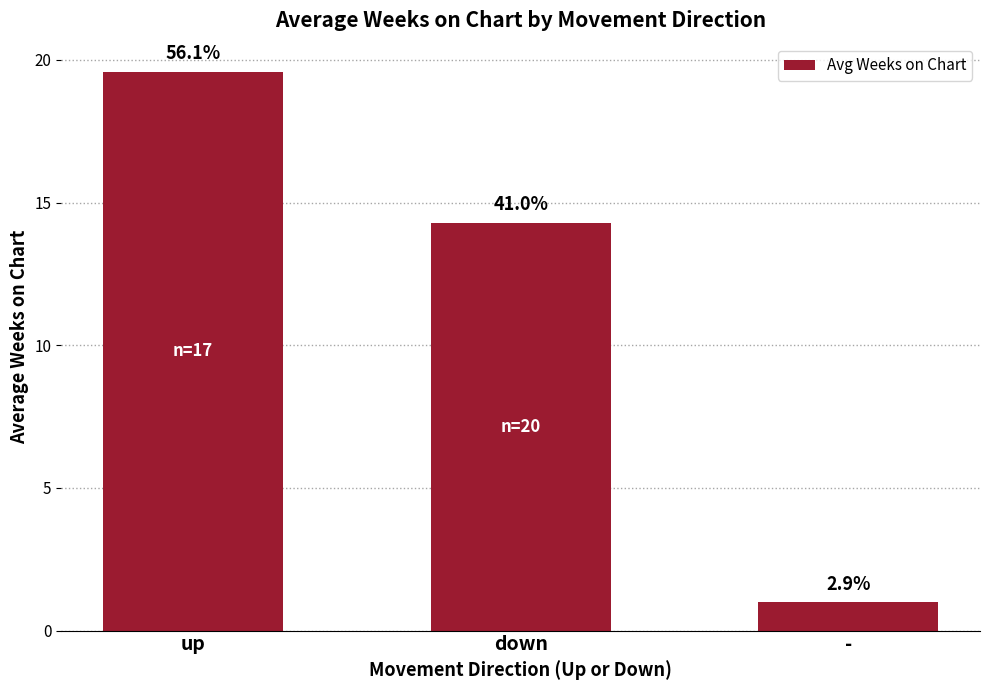

The value at up is 7.0. True or false?

False